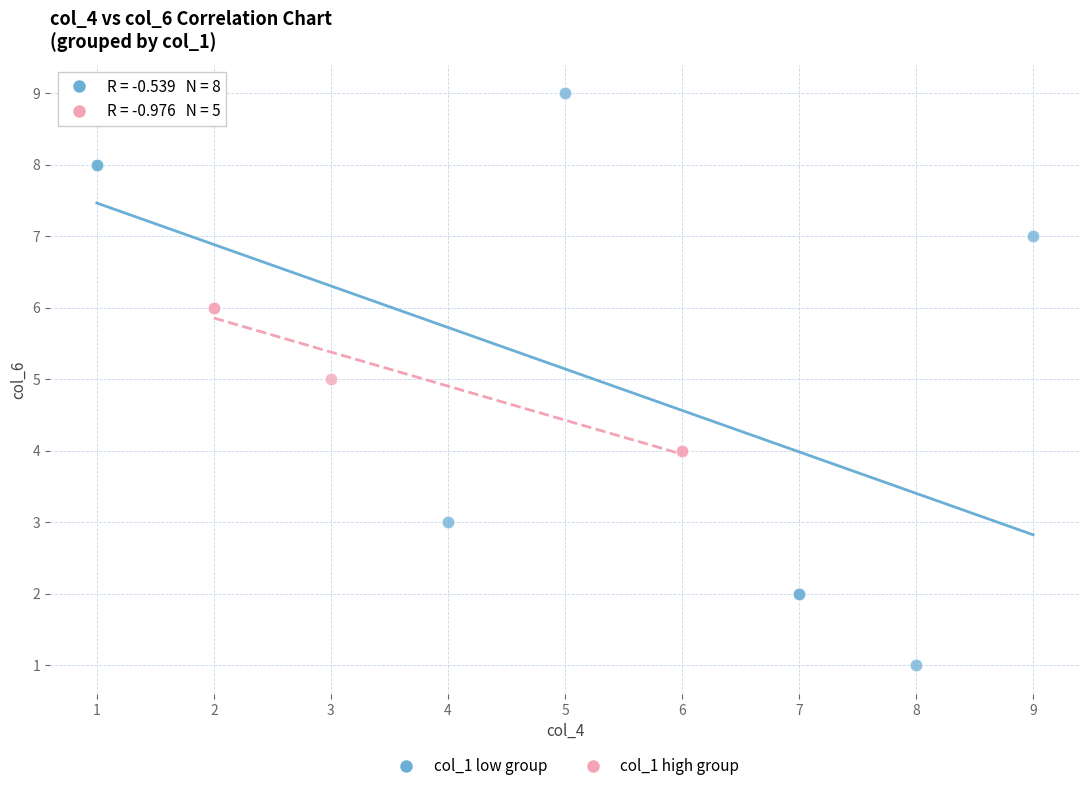

Which series has the largest Y range (max minus min)?

col_1 low group